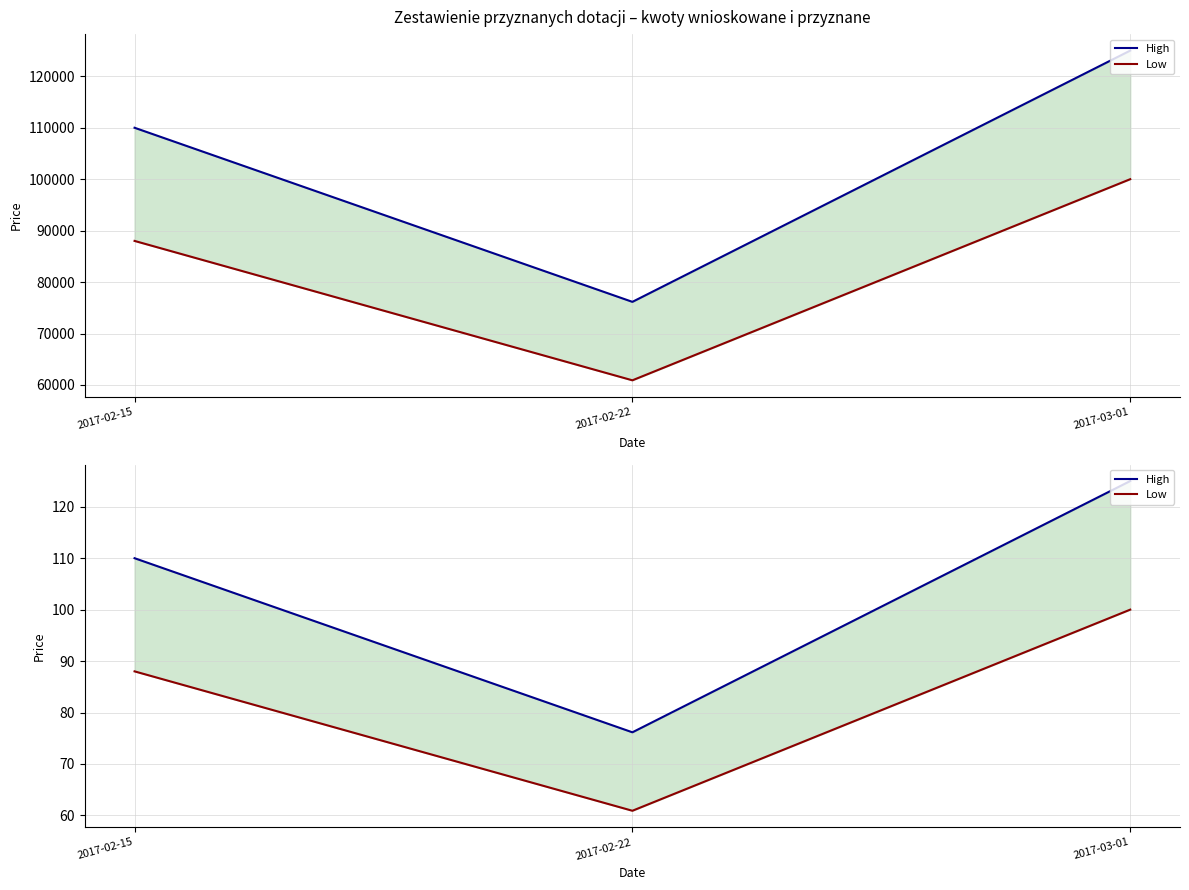

Reading left to right, list all the values displayed in this chart.

High: 110.0	76.2	125.0
Low: 88.0	60.9	100.0